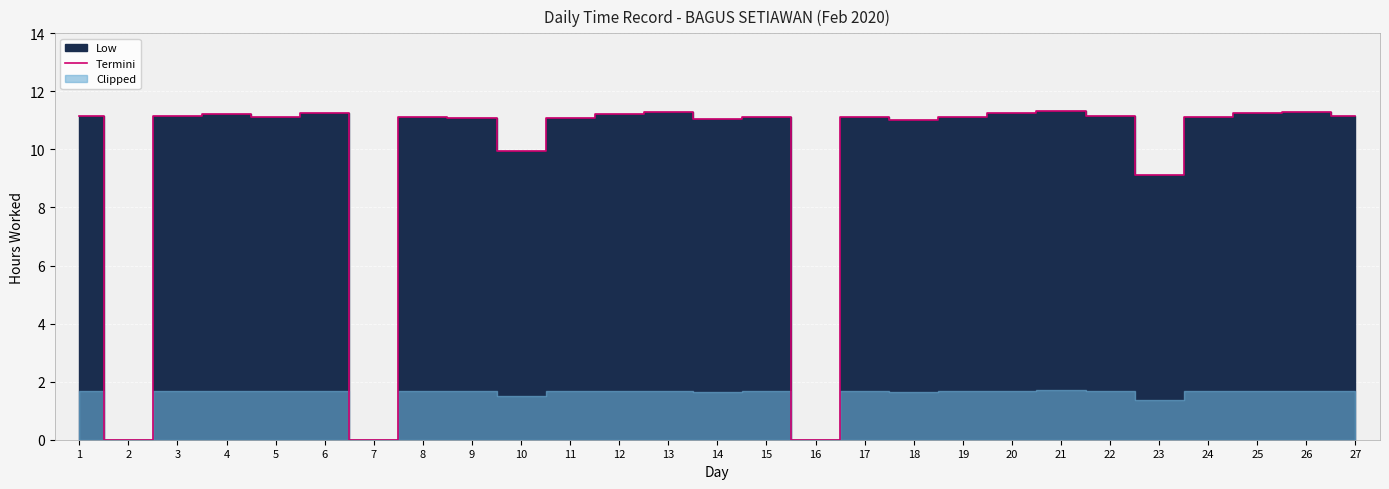

What is the maximum value shown in the chart?

11.3